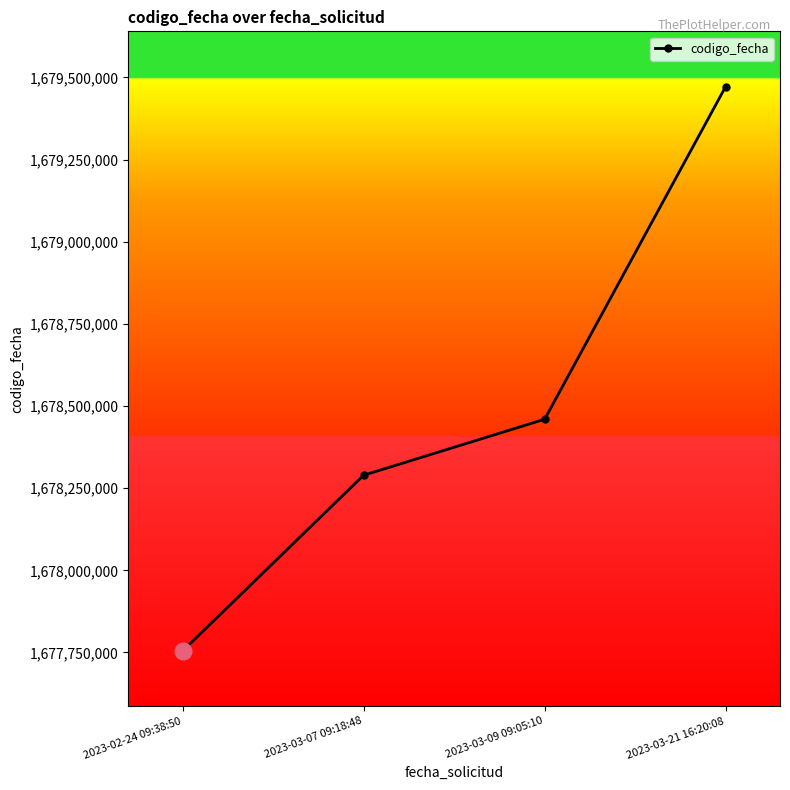

How many distinct data groups are displayed?

1